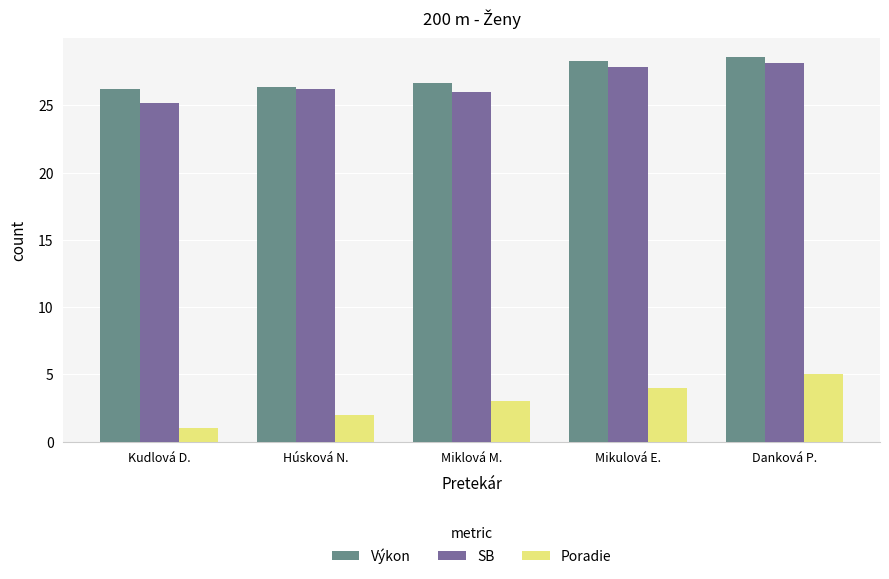

Which category has the lowest value across all series?

Kudlová D.